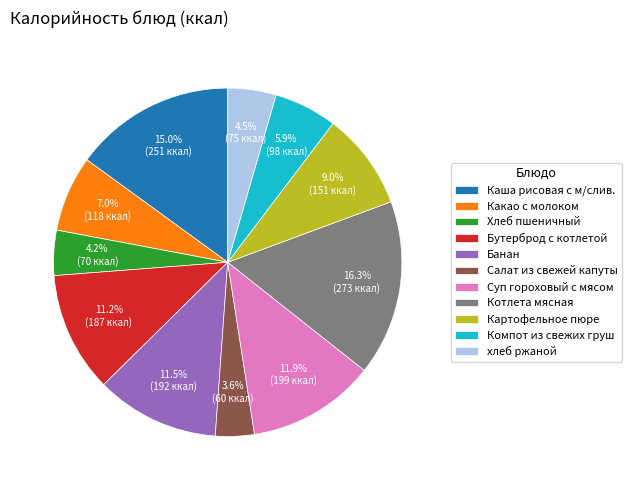

What is the largest slice in the pie chart?

Котлета мясная